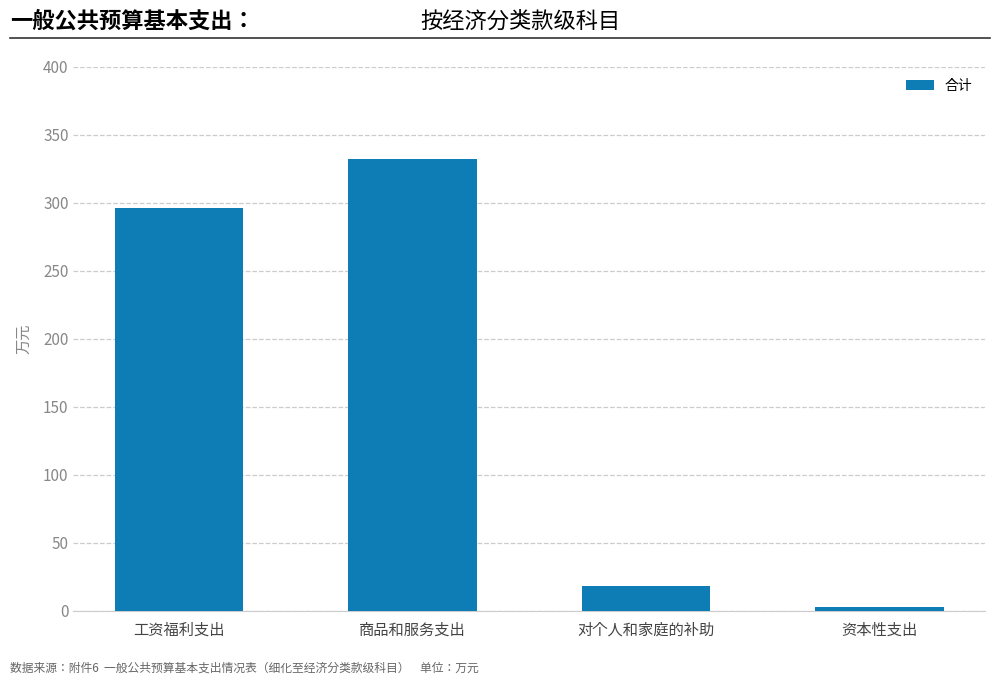

What is the label of the 4th bar from the left?

资本性支出